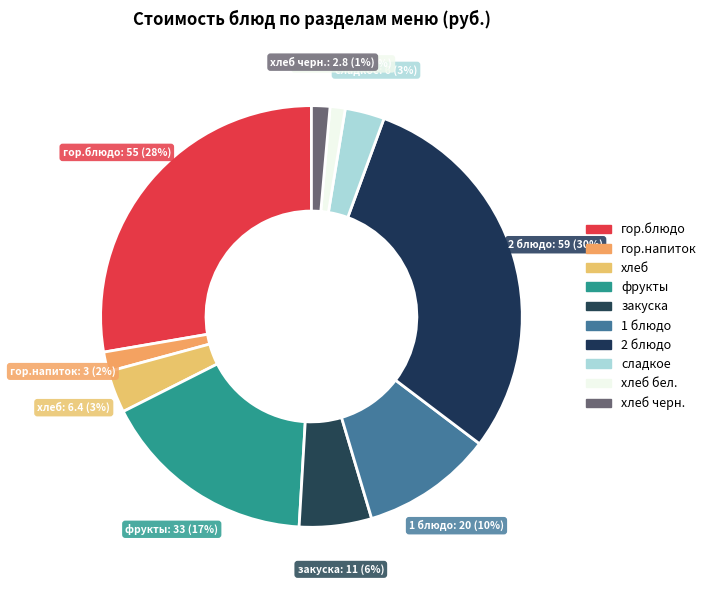

What is the largest slice in the pie chart?

2 блюдо